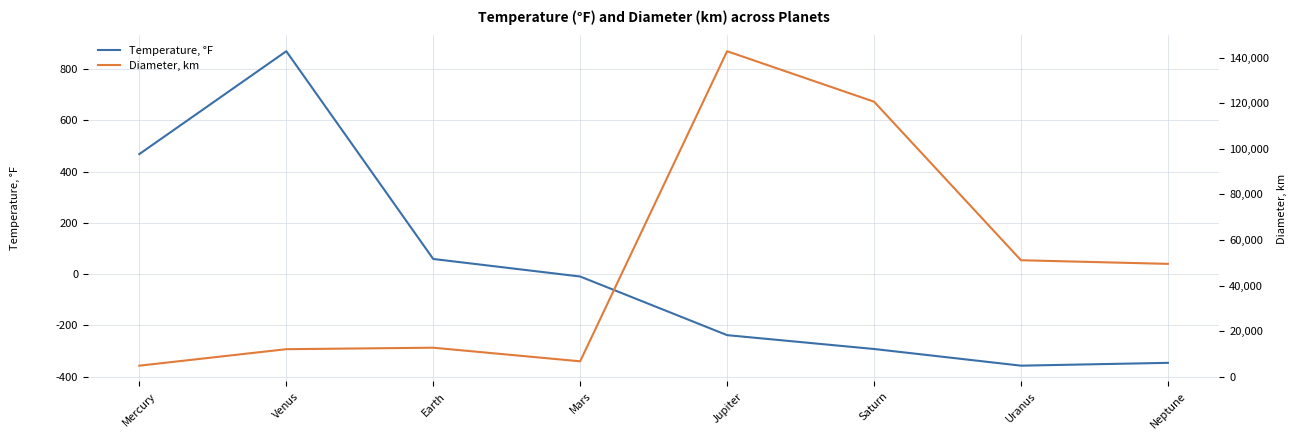

What is the difference between the Diameter, km values at Uranus and Mercury?

46240.0